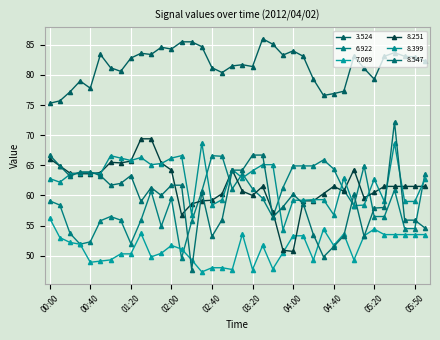

How many data points does each series have?

38